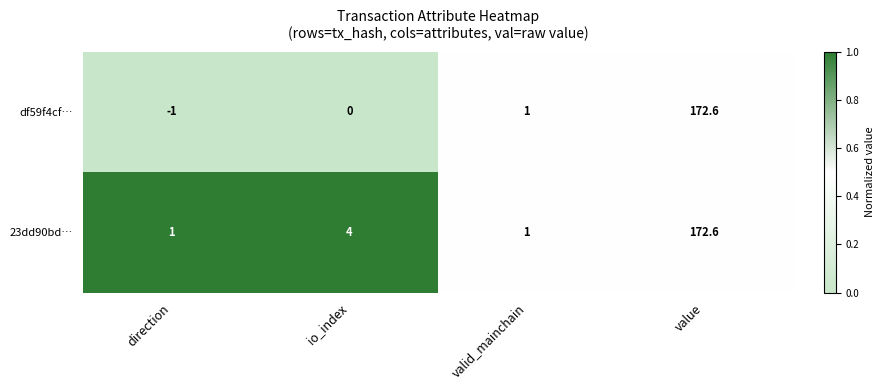

Which category has the lowest value across all series?

direction